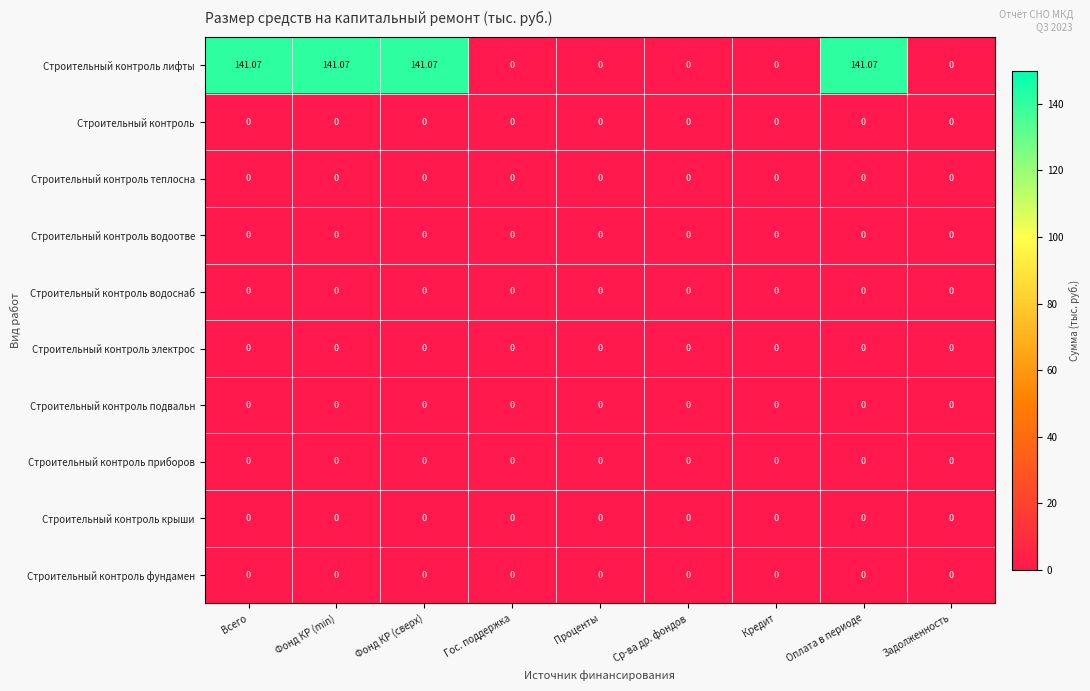

What is the total value across all series at Фонд КР (сверх)?

141.1